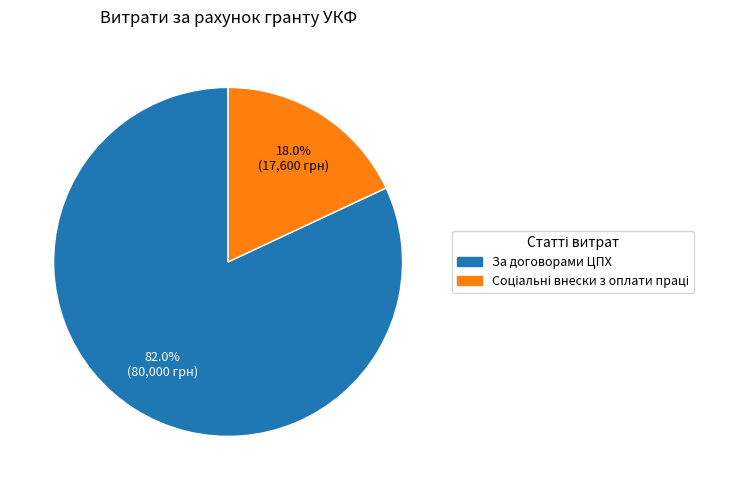

Is there any slice that represents more than half of the pie?

Yes